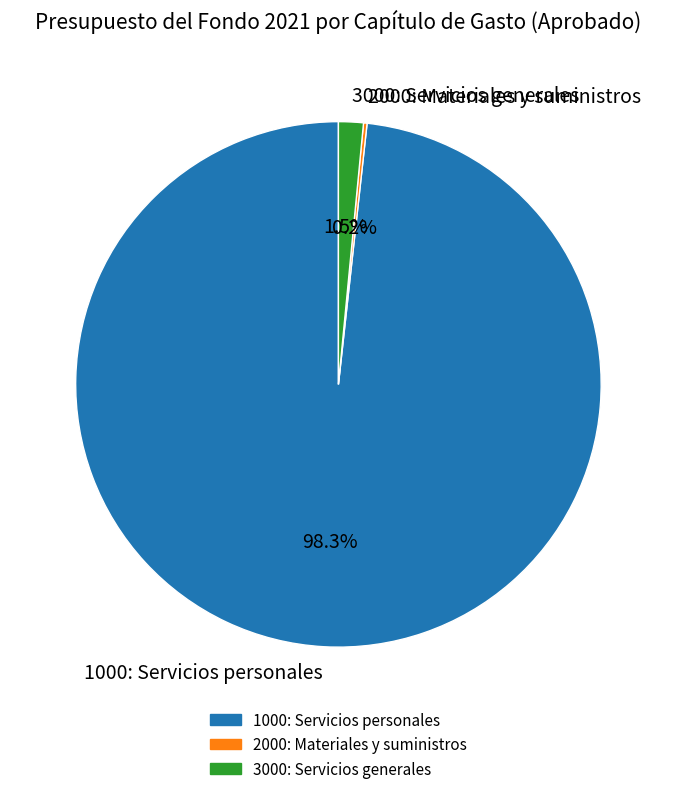

What is the majority slice?

1000: Servicios personales